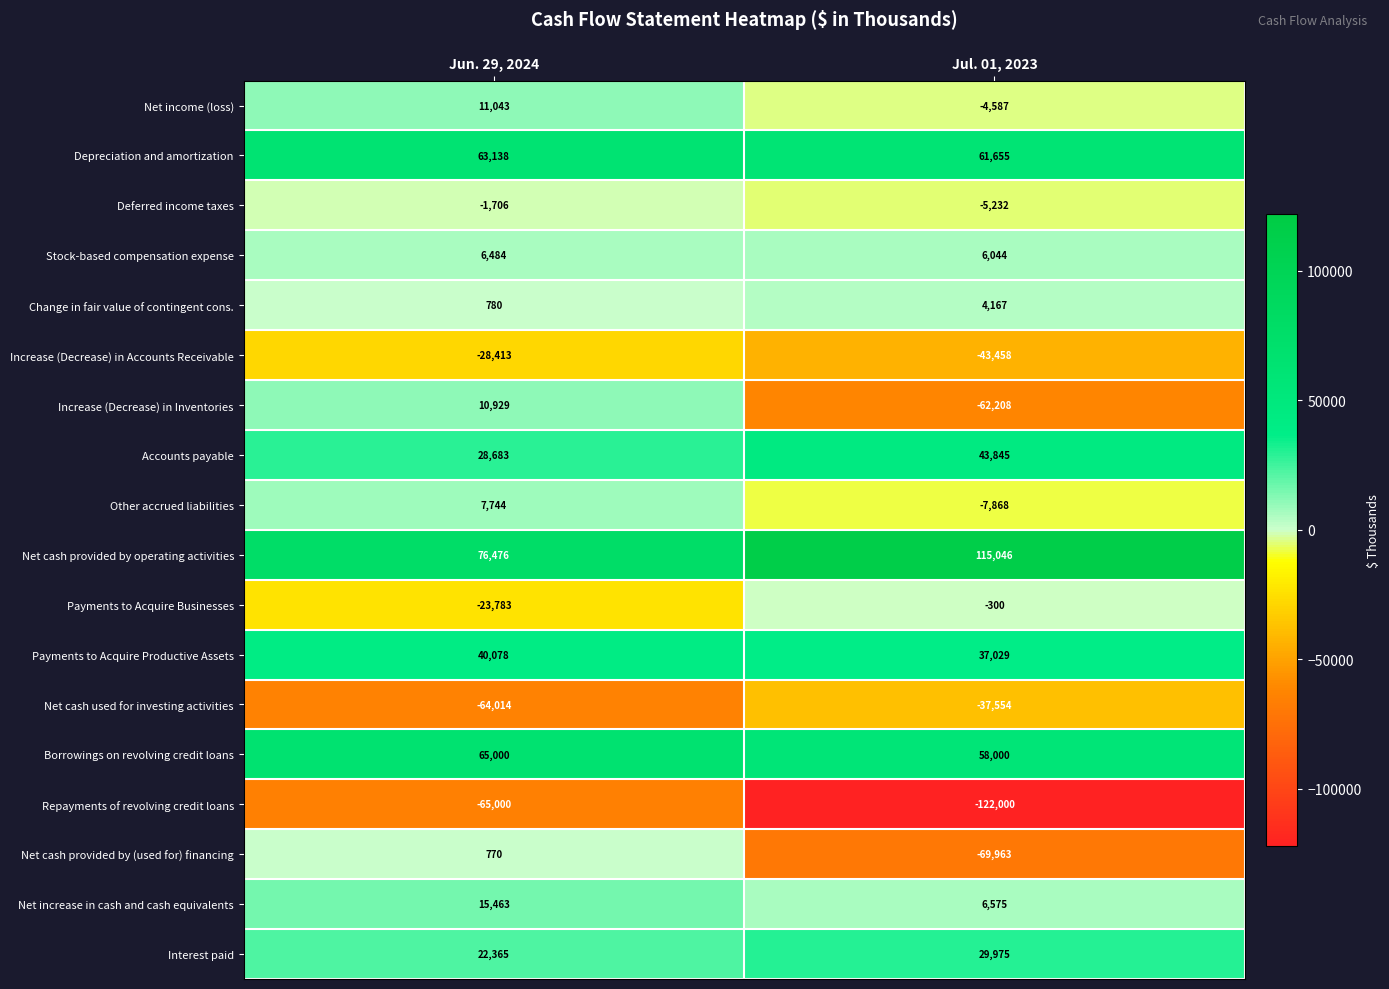

What is the spread (max minus min) of values at Jun. 29, 2024?

141476